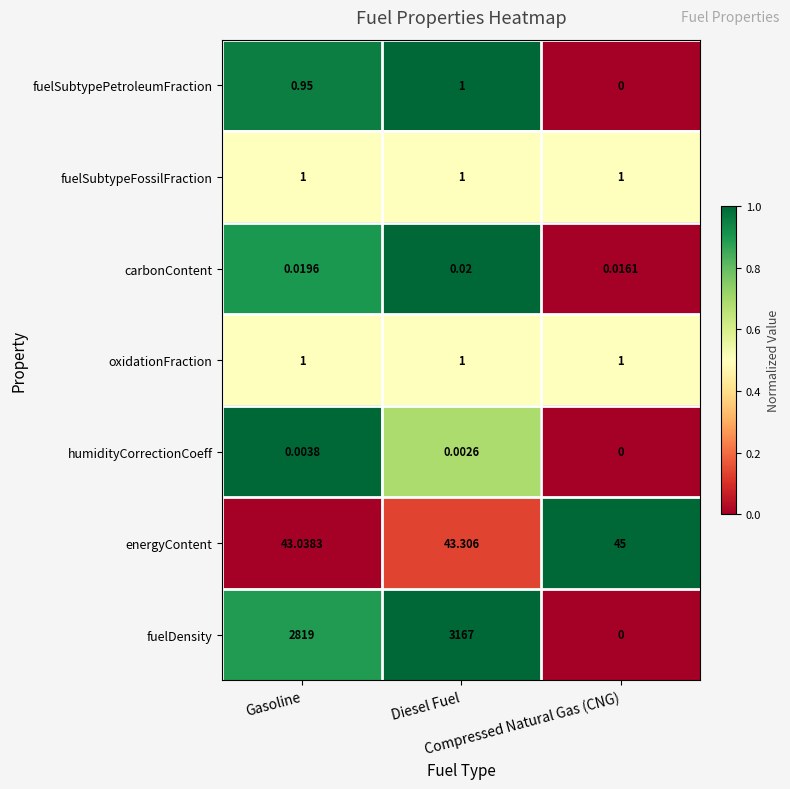

Which series has the largest range (max minus min)?

fuelDensity